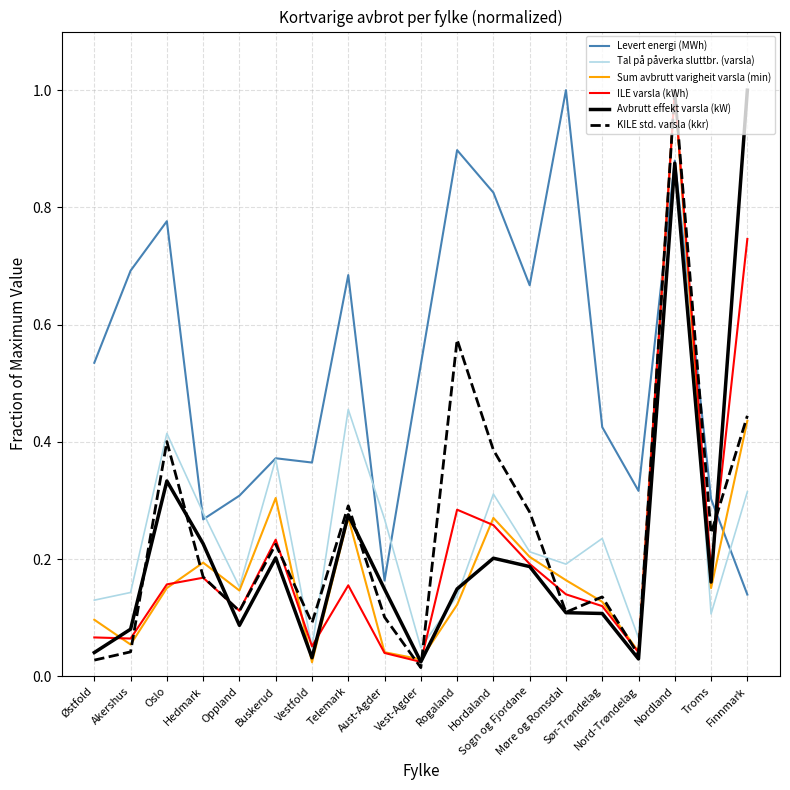

Between which two adjacent categories do KILE std. varsla (kkr) and Avbrutt effekt varsla (kW) first intersect?

Akershus and Oslo